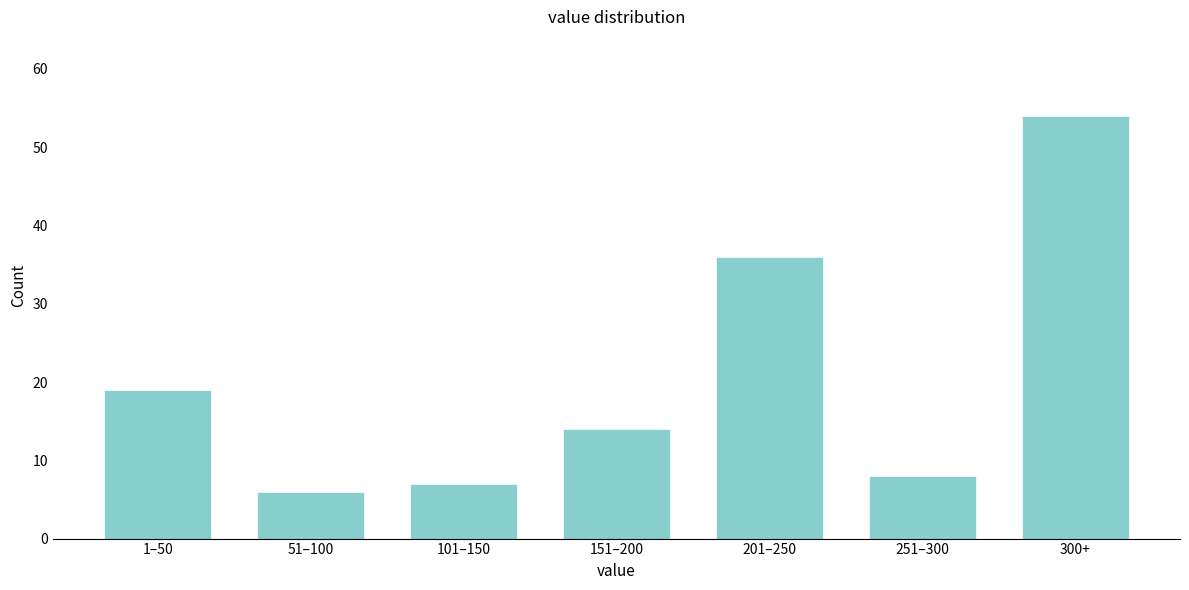

Reading left to right, transcribe all the data shown in this chart.

19	6	7	14	36	8	54